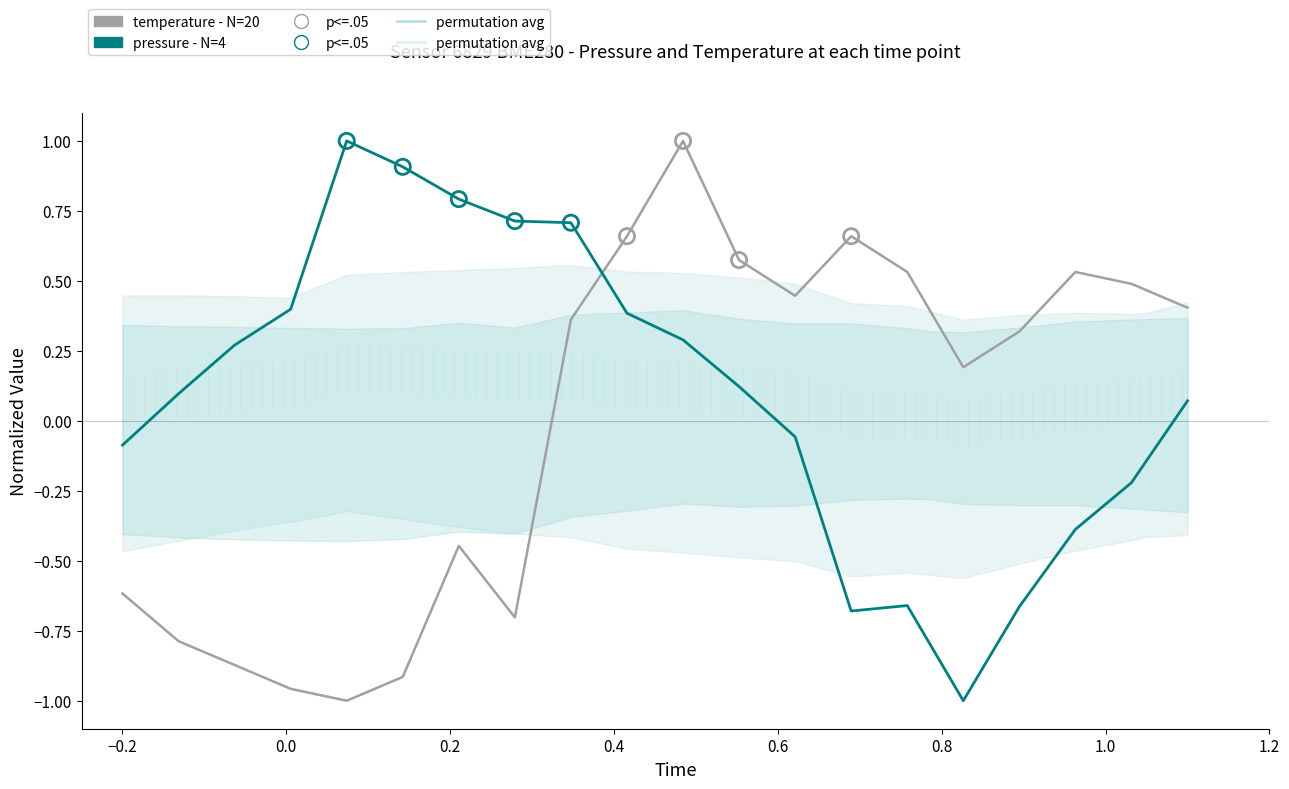

Is the value of temperature (normalized) at 17 greater than the value of pressure (normalized) at 11?

Yes